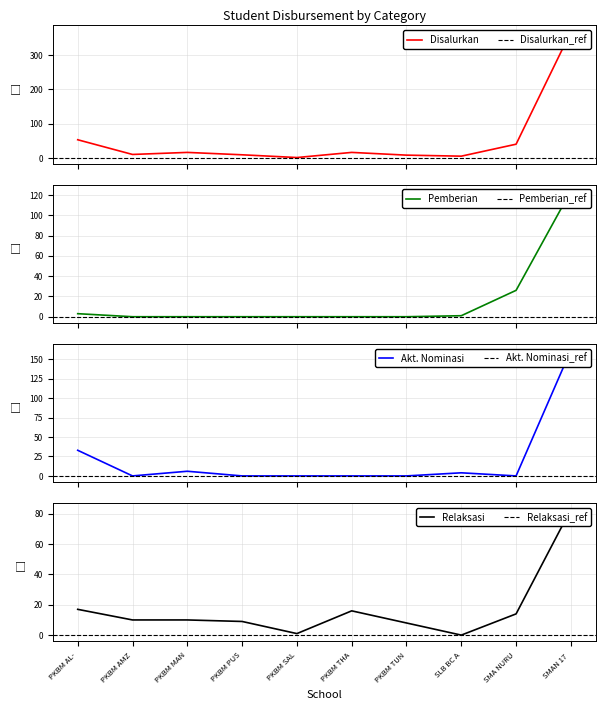

Rank the series at PKBM AL- from lowest to highest value.

Pemberian, Pemberian Relaksasi, Pemberian Dari Aktivasi Nominasi, Disalurkan (Siswa)